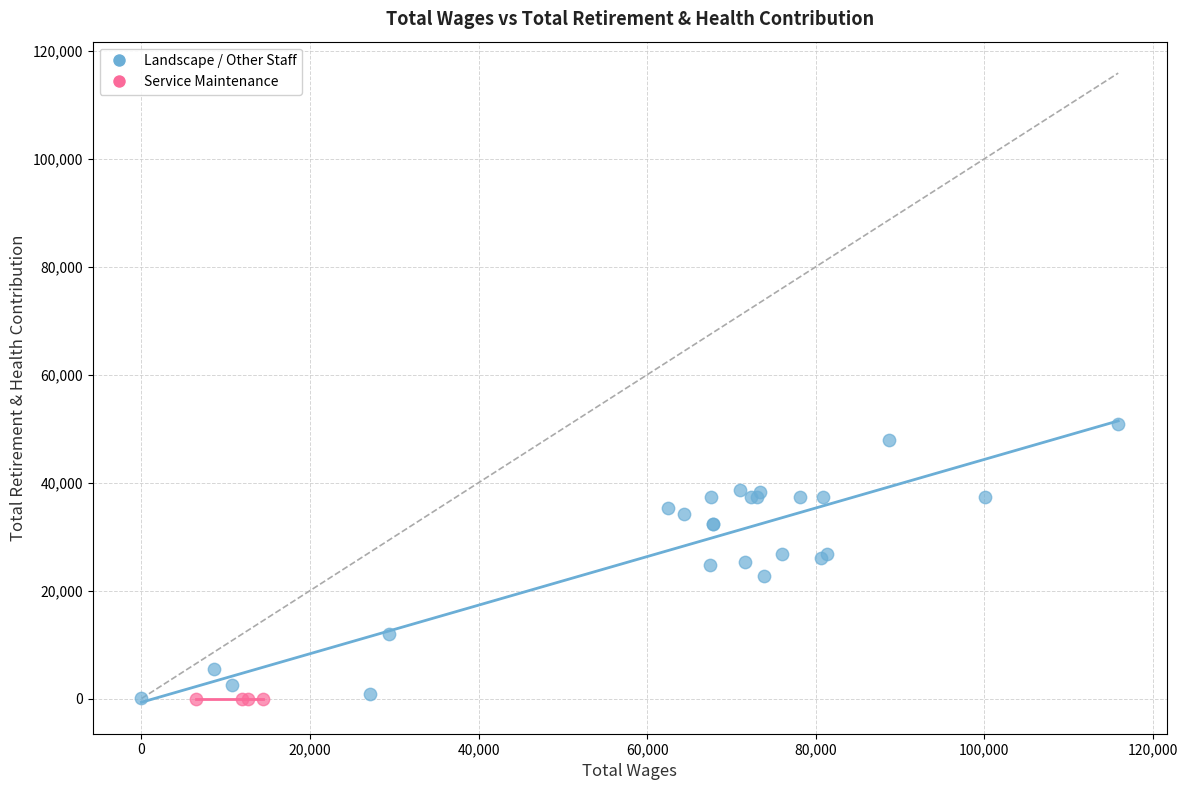

Which series contains the highest Y value?

Landscape / Other Staff